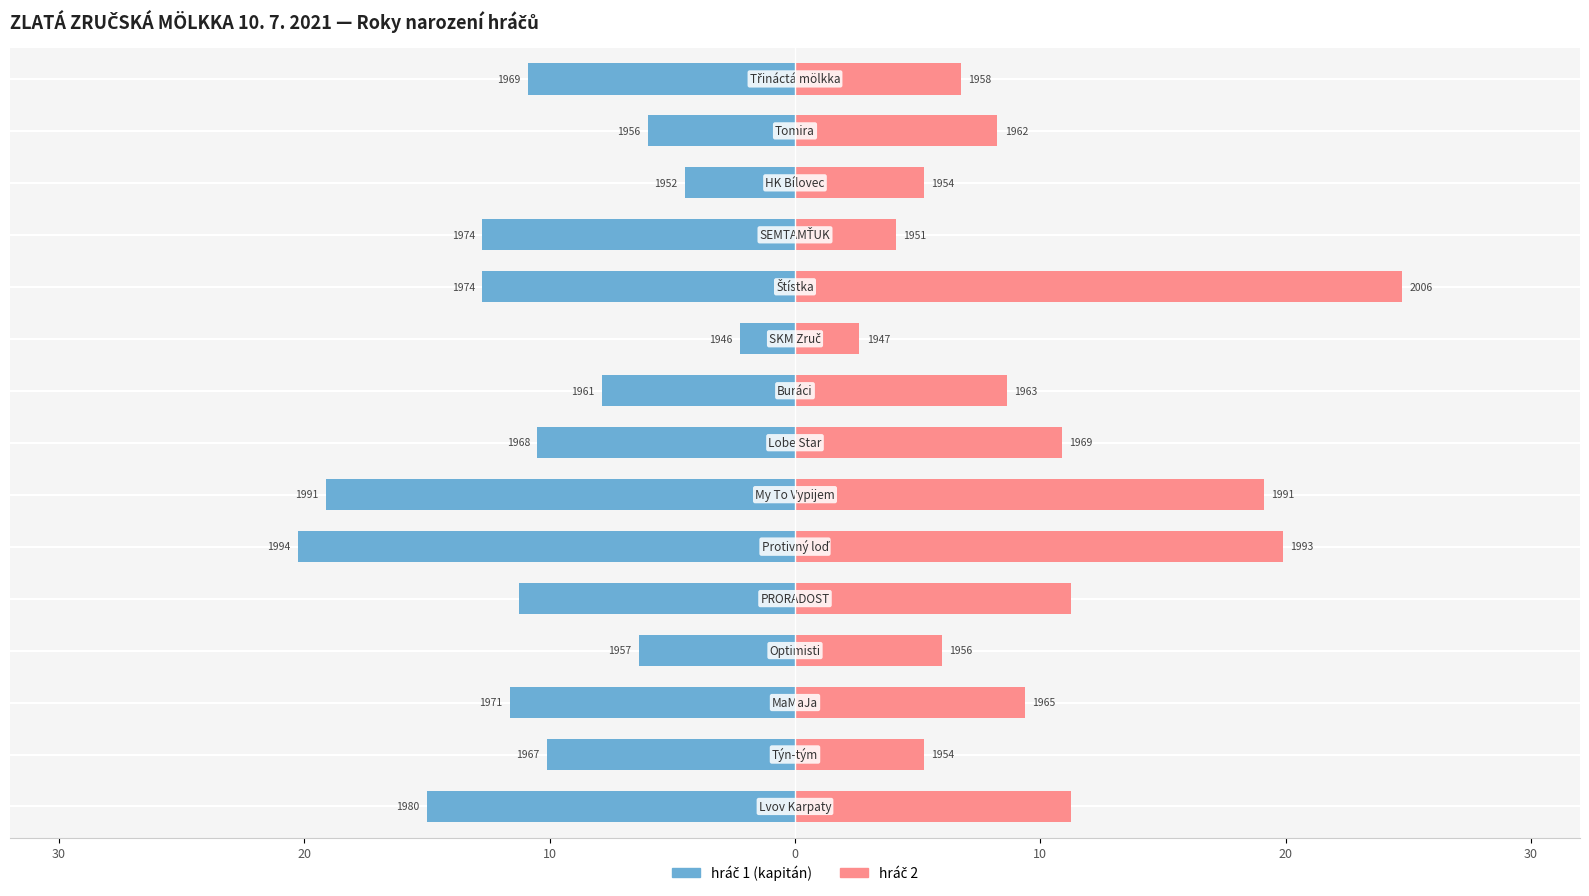

What is the average value of the hráč 2 series?

10.2